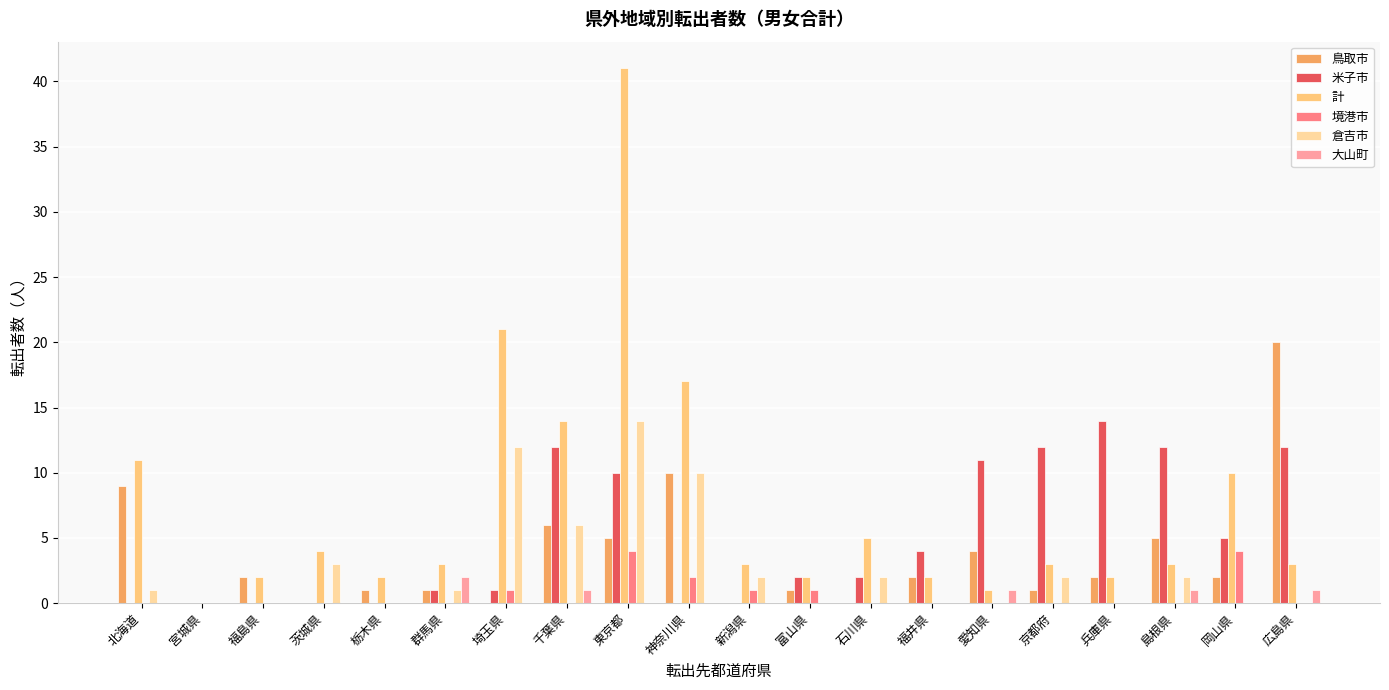

Reading right to left, extract all data points from this chart.

鳥取市: 広島県=20	岡山県=2	島根県=5	兵庫県=2	京都府=1	愛知県=4	福井県=2	石川県=0	富山県=1	新潟県=0	神奈川県=10	東京都=5	千葉県=6	埼玉県=0	群馬県=1	栃木県=1	茨城県=0	福島県=2	宮城県=0	北海道=9
米子市: 広島県=12	岡山県=5	島根県=12	兵庫県=14	京都府=12	愛知県=11	福井県=4	石川県=2	富山県=2	新潟県=0	神奈川県=0	東京都=10	千葉県=12	埼玉県=1	群馬県=1	栃木県=0	茨城県=0	福島県=0	宮城県=0	北海道=0
計: 広島県=3	岡山県=10	島根県=3	兵庫県=2	京都府=3	愛知県=1	福井県=2	石川県=5	富山県=2	新潟県=3	神奈川県=17	東京都=41	千葉県=14	埼玉県=21	群馬県=3	栃木県=2	茨城県=4	福島県=2	宮城県=0	北海道=11
境港市: 広島県=0	岡山県=4	島根県=0	兵庫県=0	京都府=0	愛知県=0	福井県=0	石川県=0	富山県=1	新潟県=1	神奈川県=2	東京都=4	千葉県=0	埼玉県=1	群馬県=0	栃木県=0	茨城県=0	福島県=0	宮城県=0	北海道=0
倉吉市: 広島県=0	岡山県=0	島根県=2	兵庫県=0	京都府=2	愛知県=0	福井県=0	石川県=2	富山県=0	新潟県=2	神奈川県=10	東京都=14	千葉県=6	埼玉県=12	群馬県=1	栃木県=0	茨城県=3	福島県=0	宮城県=0	北海道=1
大山町: 広島県=1	岡山県=0	島根県=1	兵庫県=0	京都府=0	愛知県=1	福井県=0	石川県=0	富山県=0	新潟県=0	神奈川県=0	東京都=0	千葉県=1	埼玉県=0	群馬県=2	栃木県=0	茨城県=0	福島県=0	宮城県=0	北海道=0